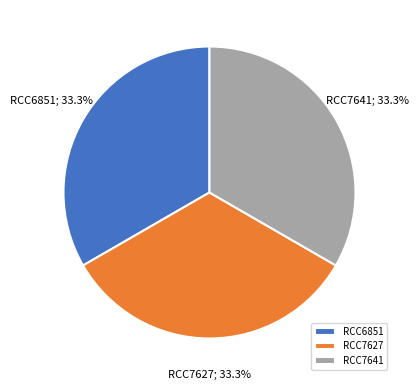

Is there a majority slice in this chart?

No